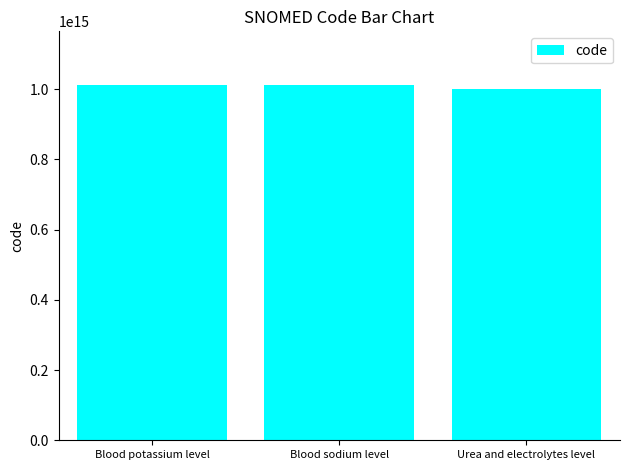

What is the ratio of the value at Urea and electrolytes level to the value at Blood sodium level?

1.0